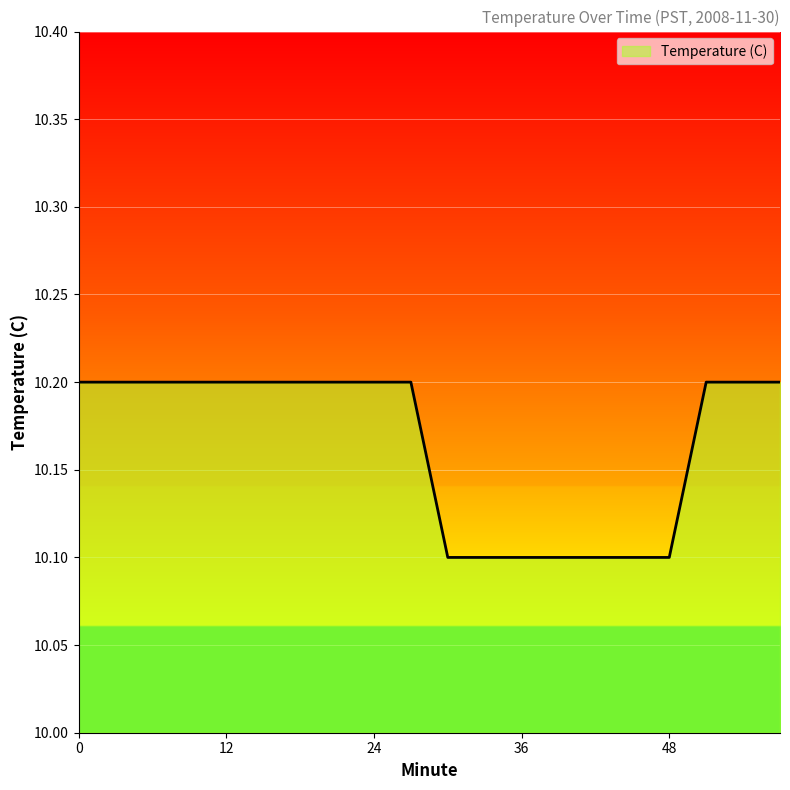

What is the maximum value shown in the chart?

10.2